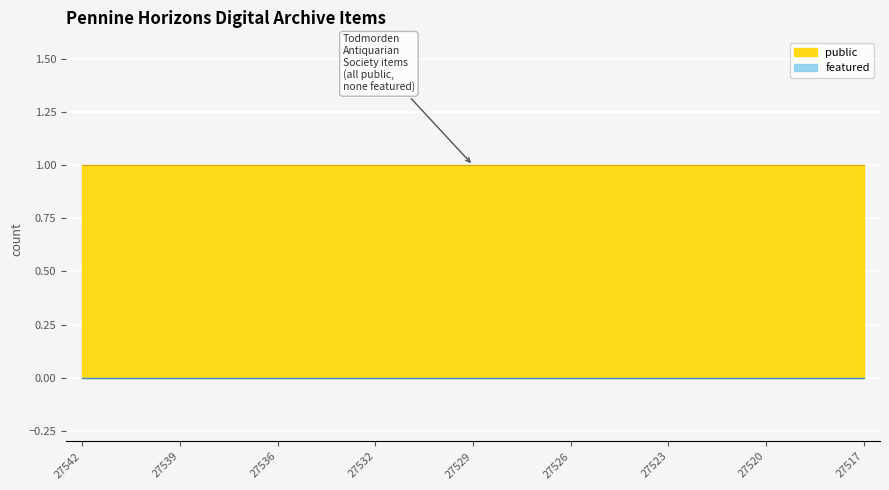

Which series has the widest spread of values?

public